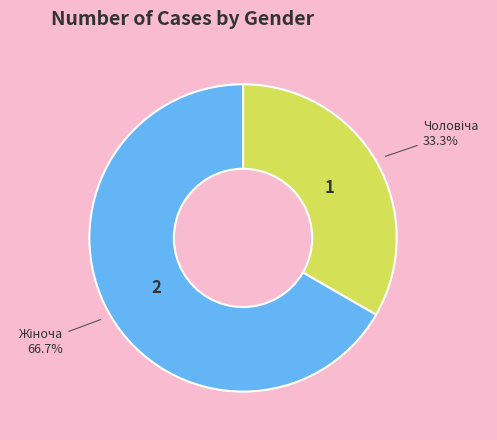

Is there a majority slice in this chart?

Yes